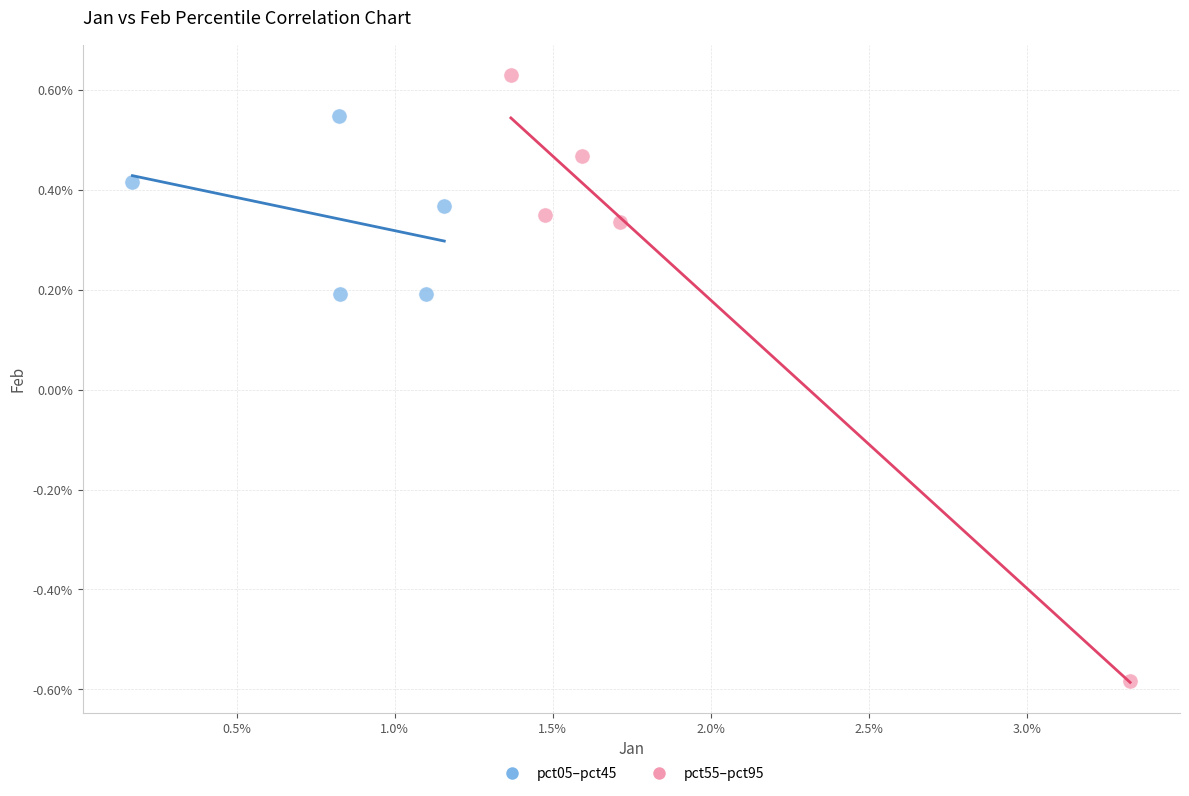

Which series reaches the minimum Y coordinate?

pct55–pct95